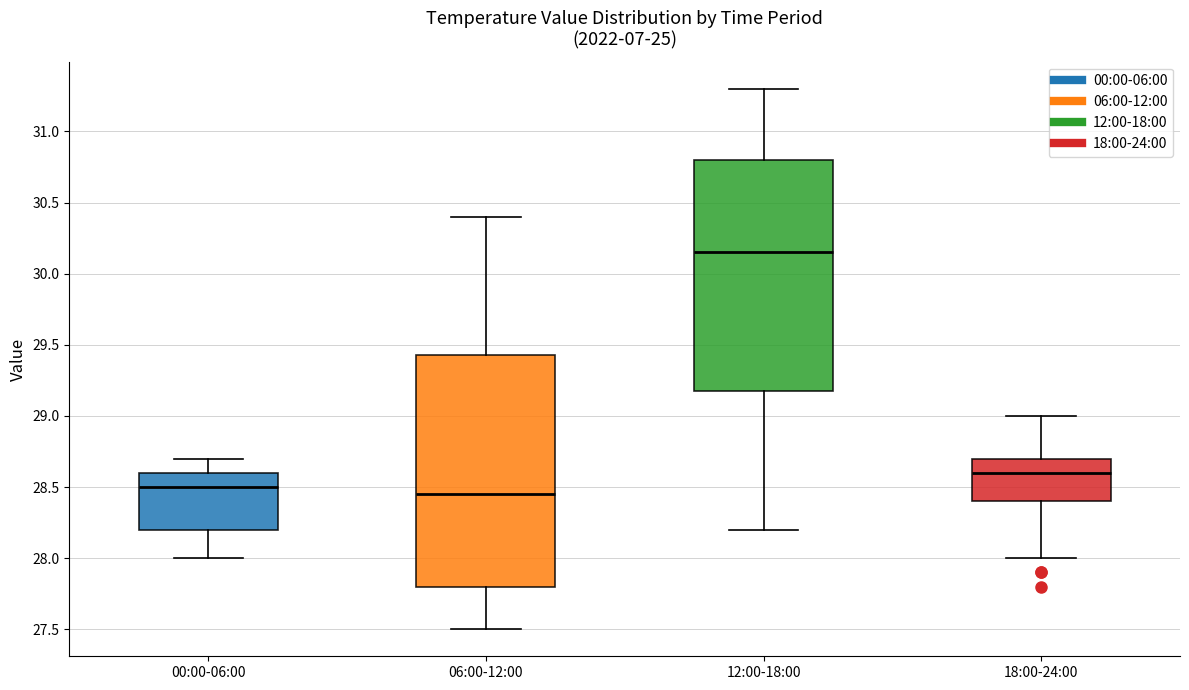

Where is the upper edge of the box for 06:00-12:00 on the y-axis? The values are not printed on the chart, so give them approximately, as read against the axis.

29.45